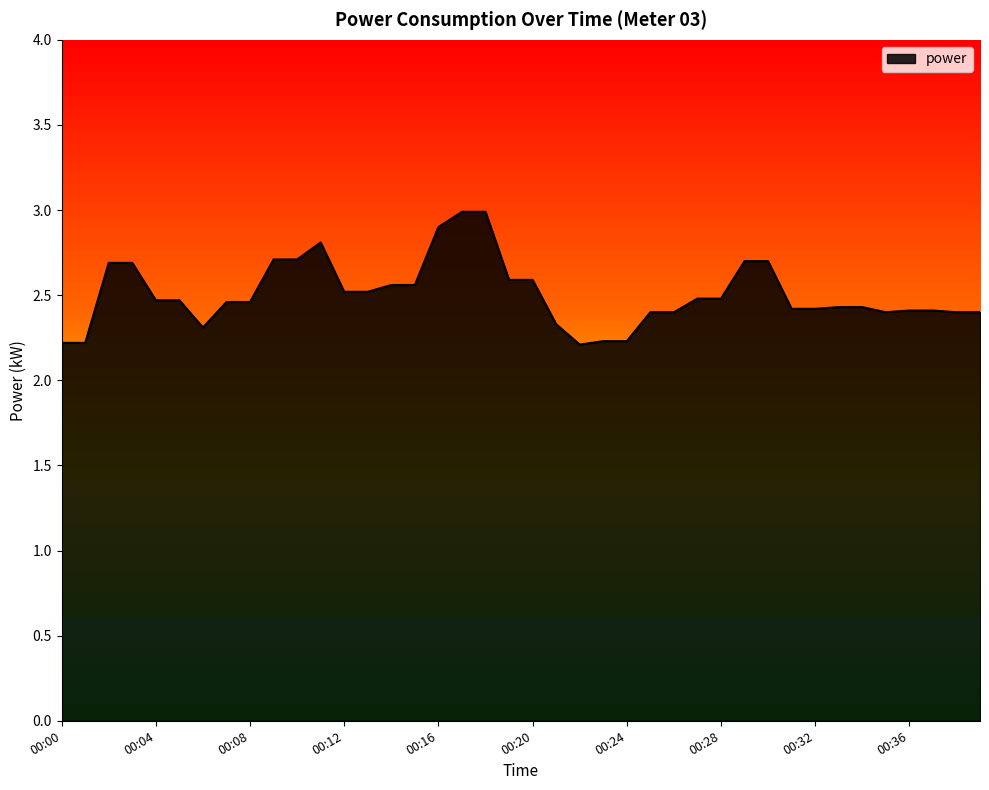

What is the maximum value shown in the chart?

3.0